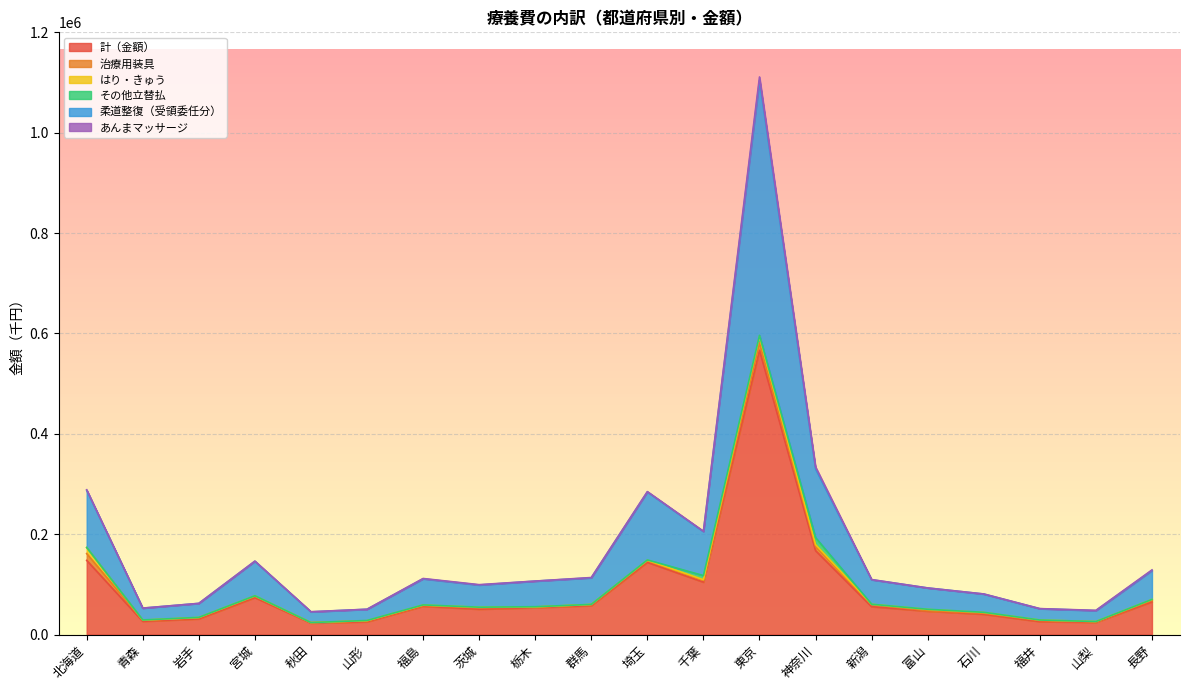

Rank the series by their maximum value, from lowest to highest.

あんまマッサージ, はり・きゅう, その他立替払, 治療用装具, 柔道整復（受領委任分）, 計（金額）